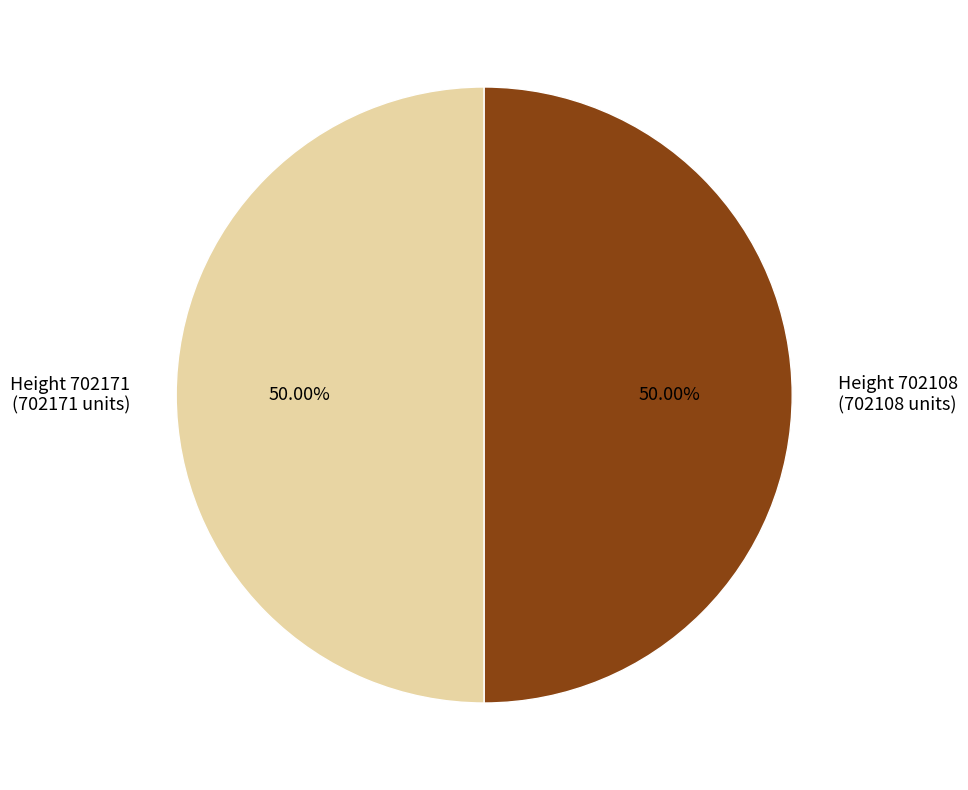

How many slices are in this pie chart?

2